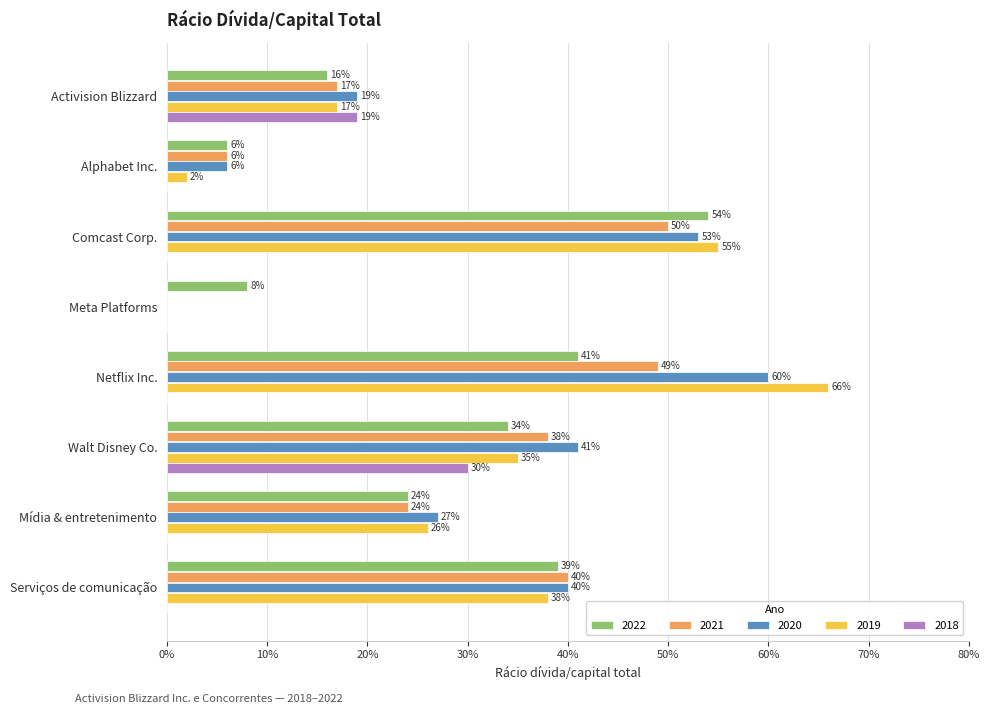

Which series changed the most between Comcast Corp. and Serviços de comunicação?

2019